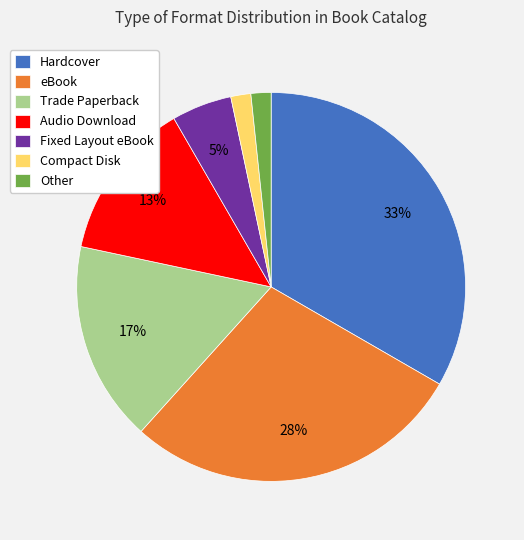

Combined, do Other and eBook account for over 50%?

No